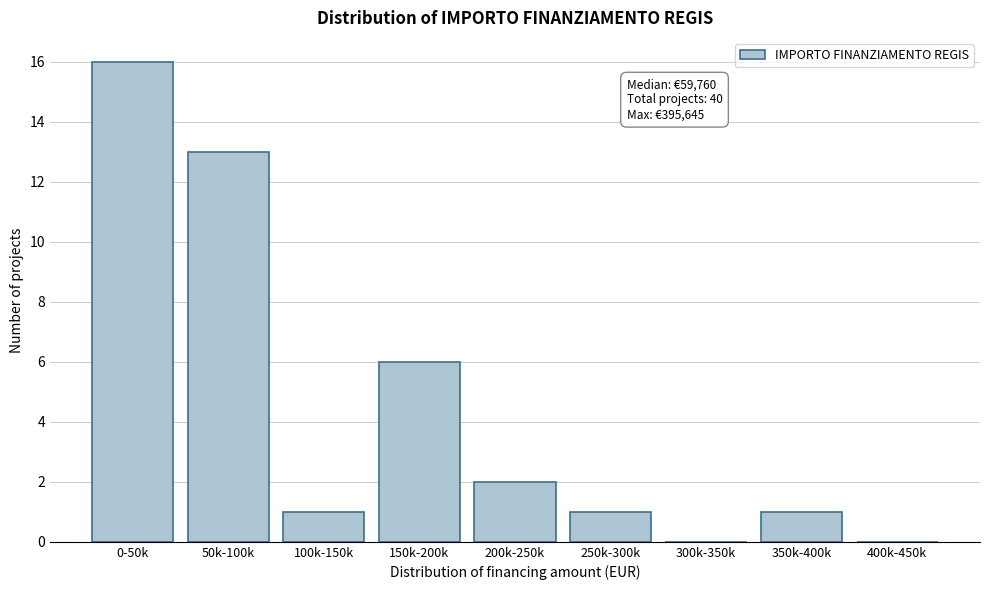

Reading left to right, what are all the values shown in this chart?

0-50k=16	50k-100k=13	100k-150k=1	150k-200k=6	200k-250k=2	250k-300k=1	300k-350k=0	350k-400k=1	400k-450k=0